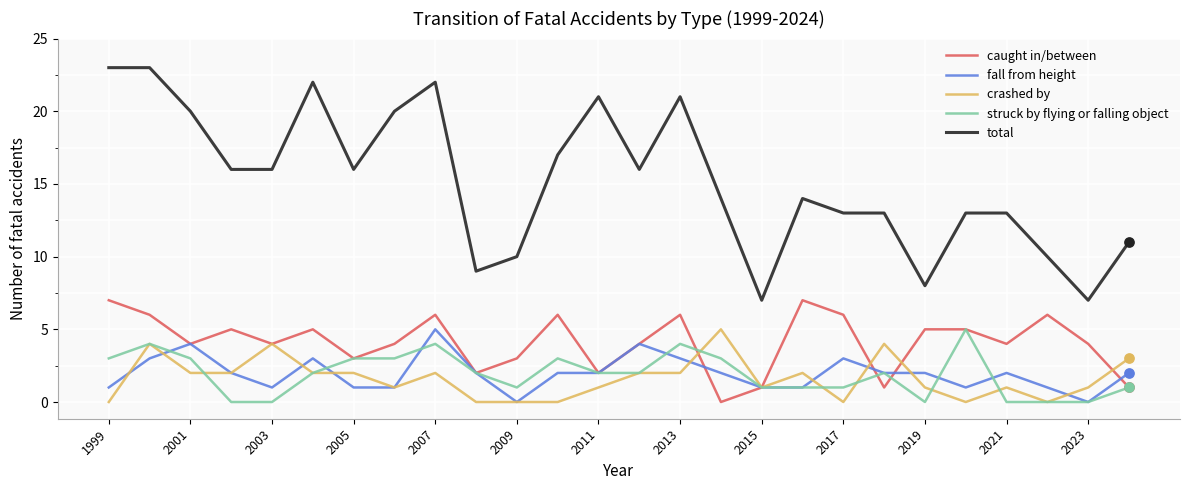

At how many categories does at least one series exceed 3?

26